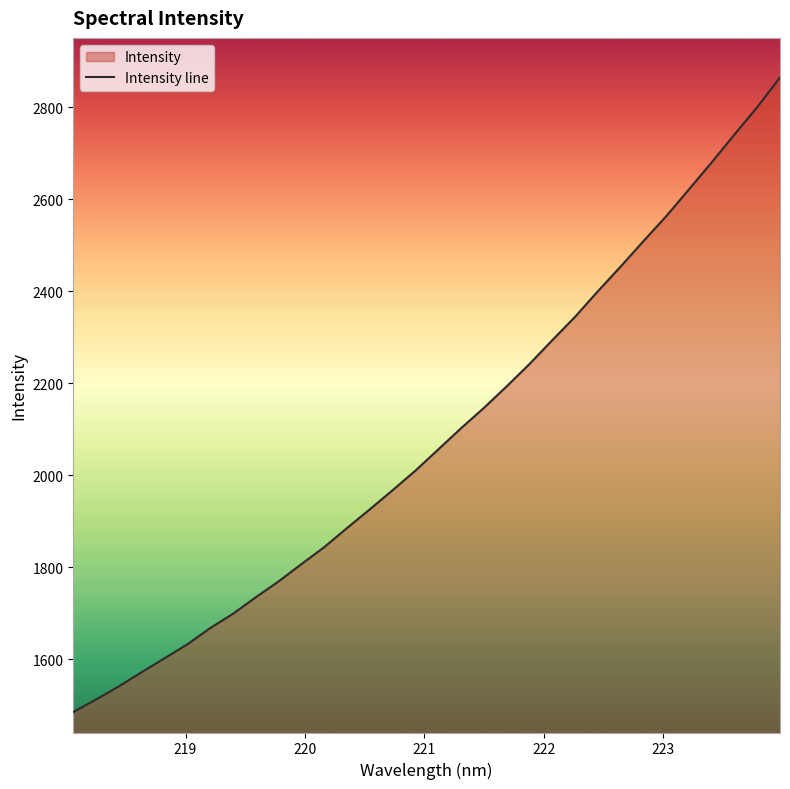

What is the smallest value displayed?

1484.9